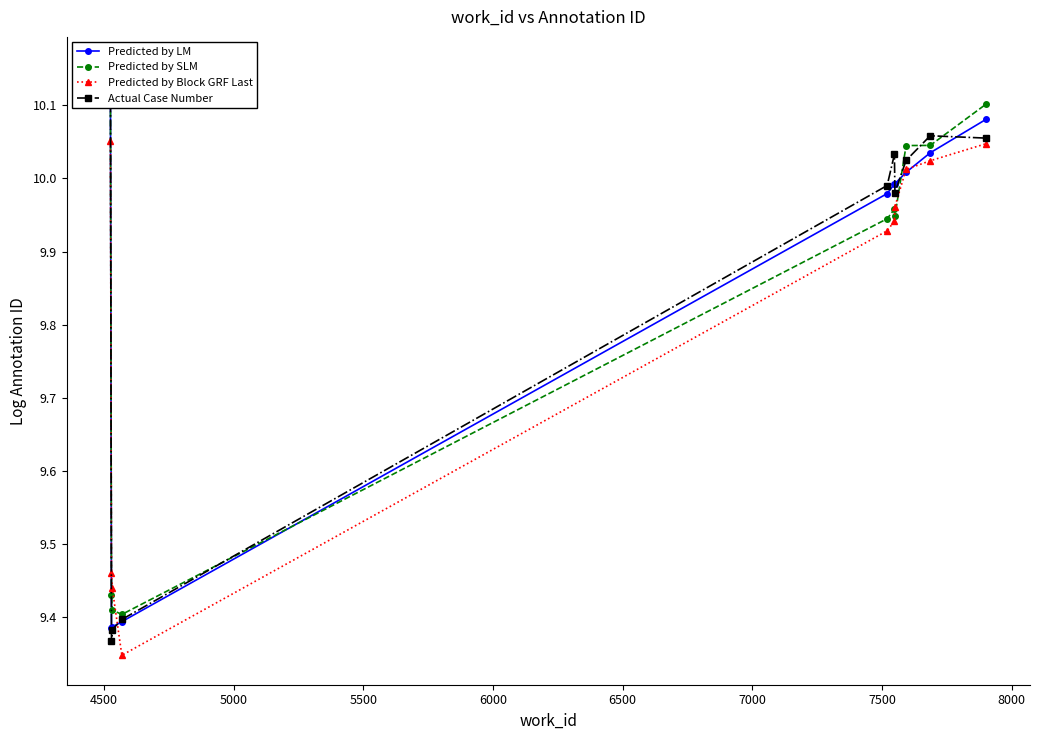

How many interior local valleys does the Actual Case Number series have?

2